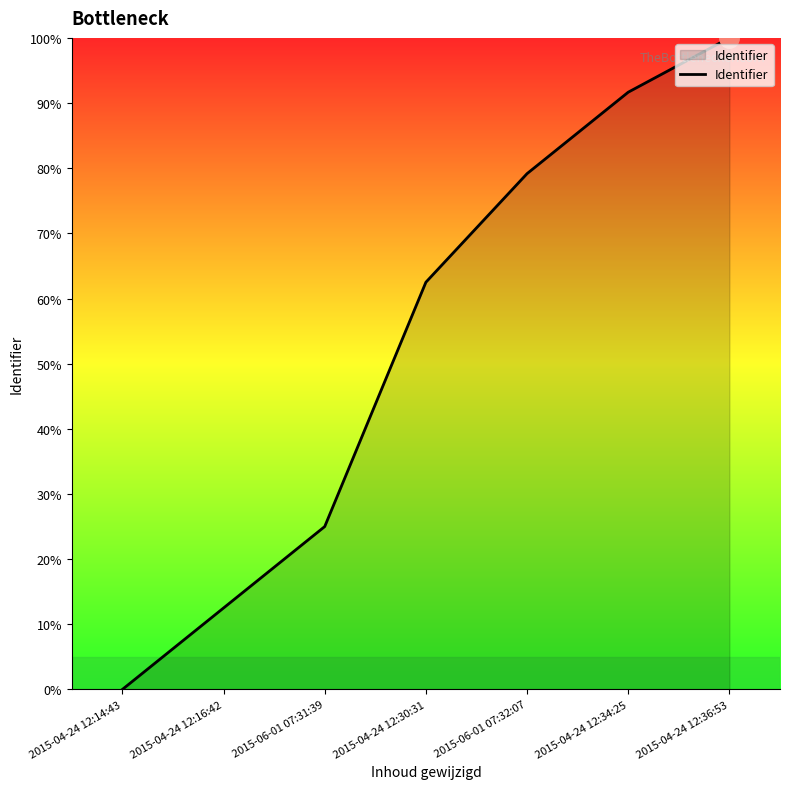

How many lines are shown in the chart?

1